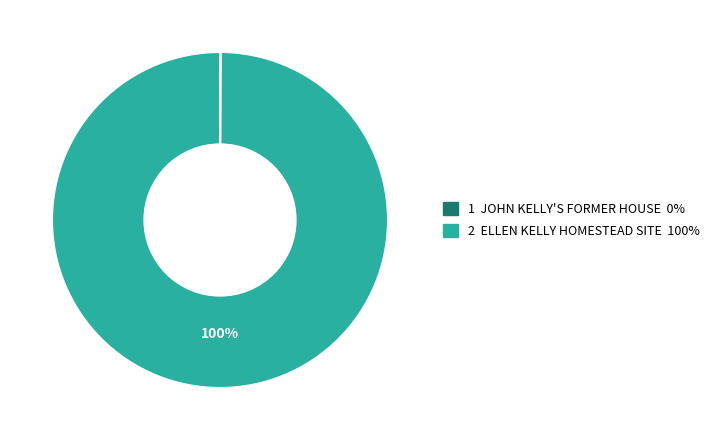

To the nearest percent, what is the difference between the largest and smallest slice percentages?

100%